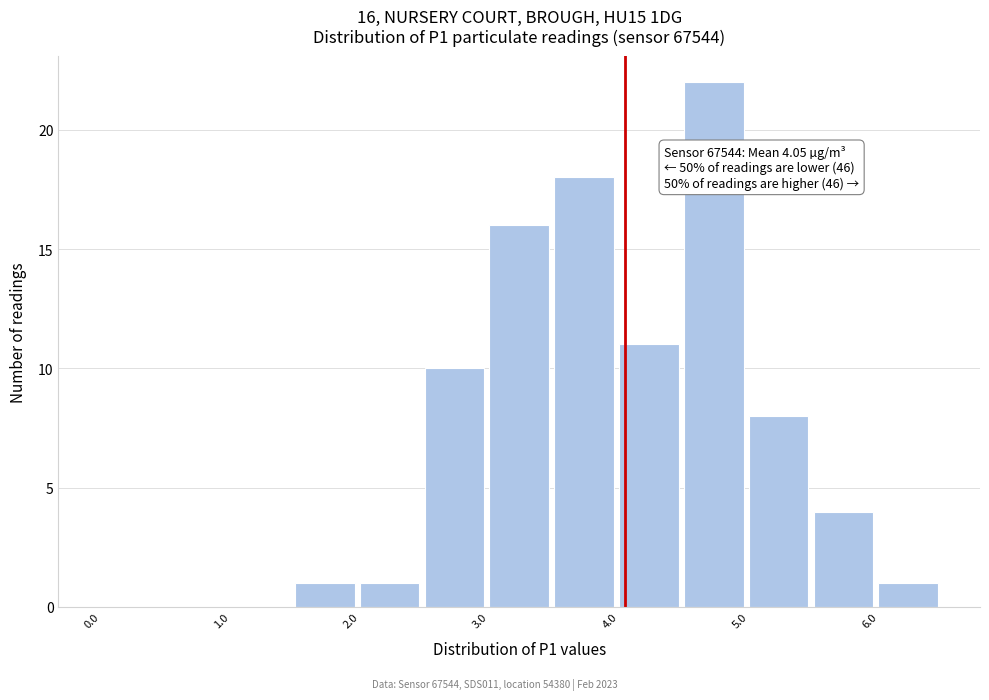

Which range on the x-axis has the tallest bar?

4.5 to 5.0